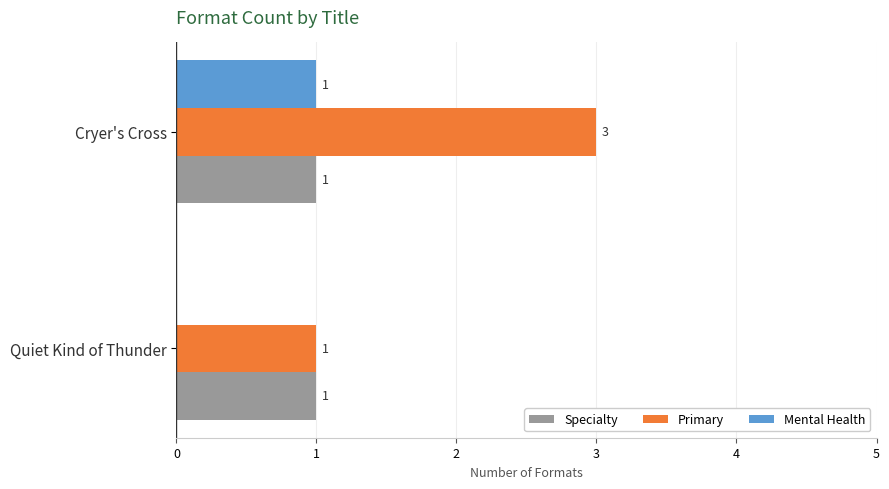

How many categories are shown in the chart?

2